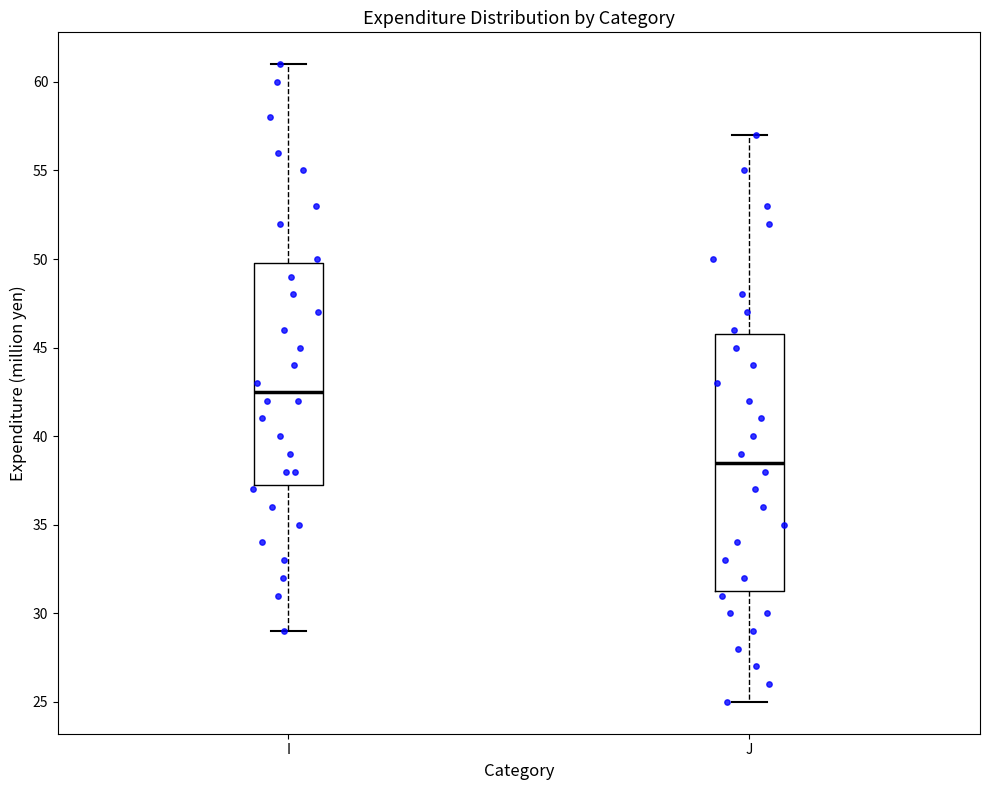

Which box's median line is the lowest?

J